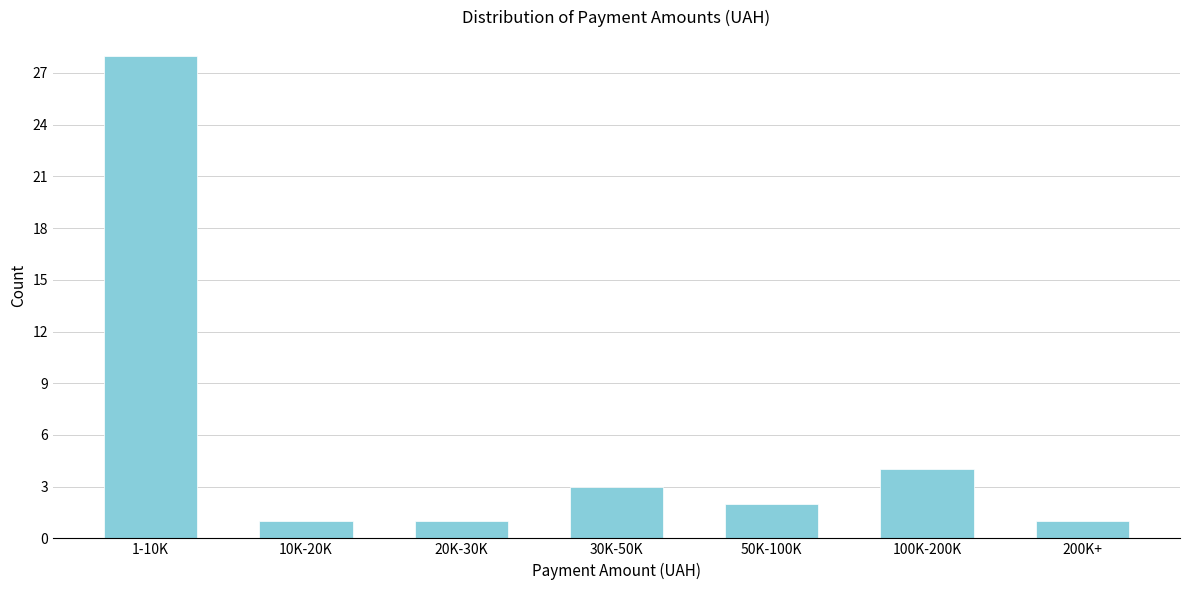

Reading right to left, extract all data points from this chart.

1	4	2	3	1	1	28